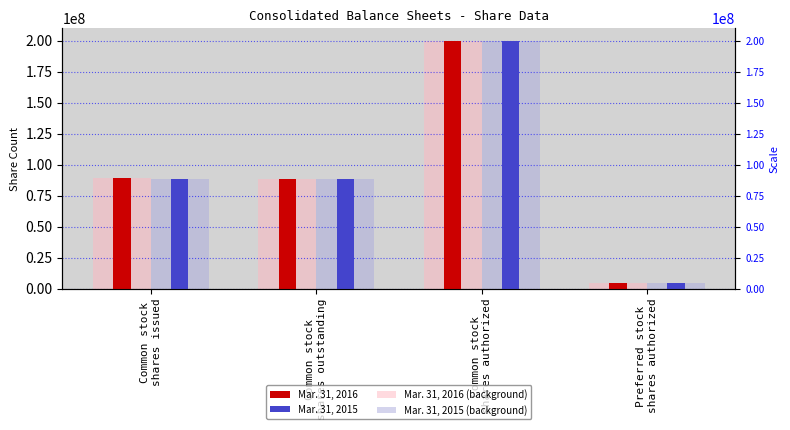

Is it true that Mar. 31, 2016 (background) equals 88065528 at Common stock
shares outstanding?

True